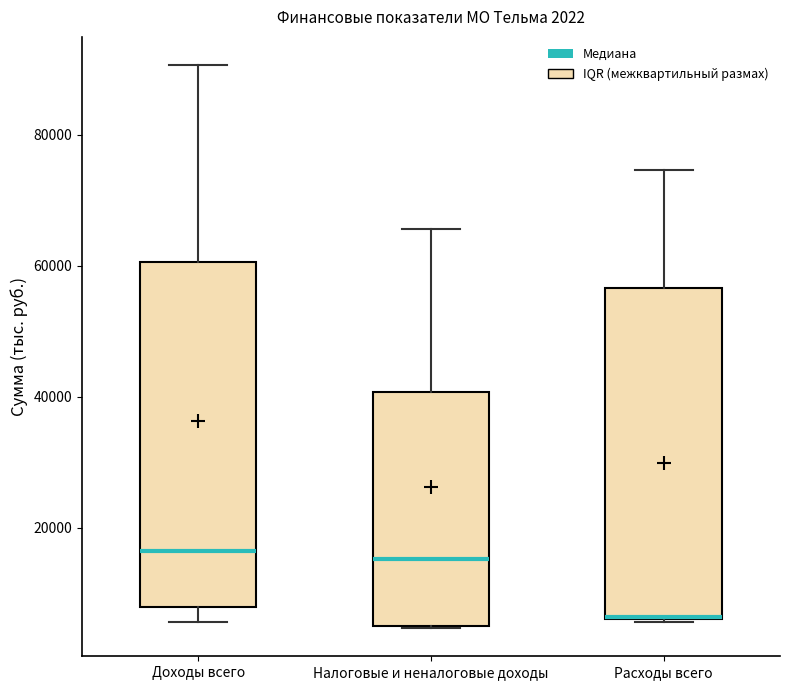

Comparing the boxes themselves (not the whiskers), which one is the tallest?

Доходы всего